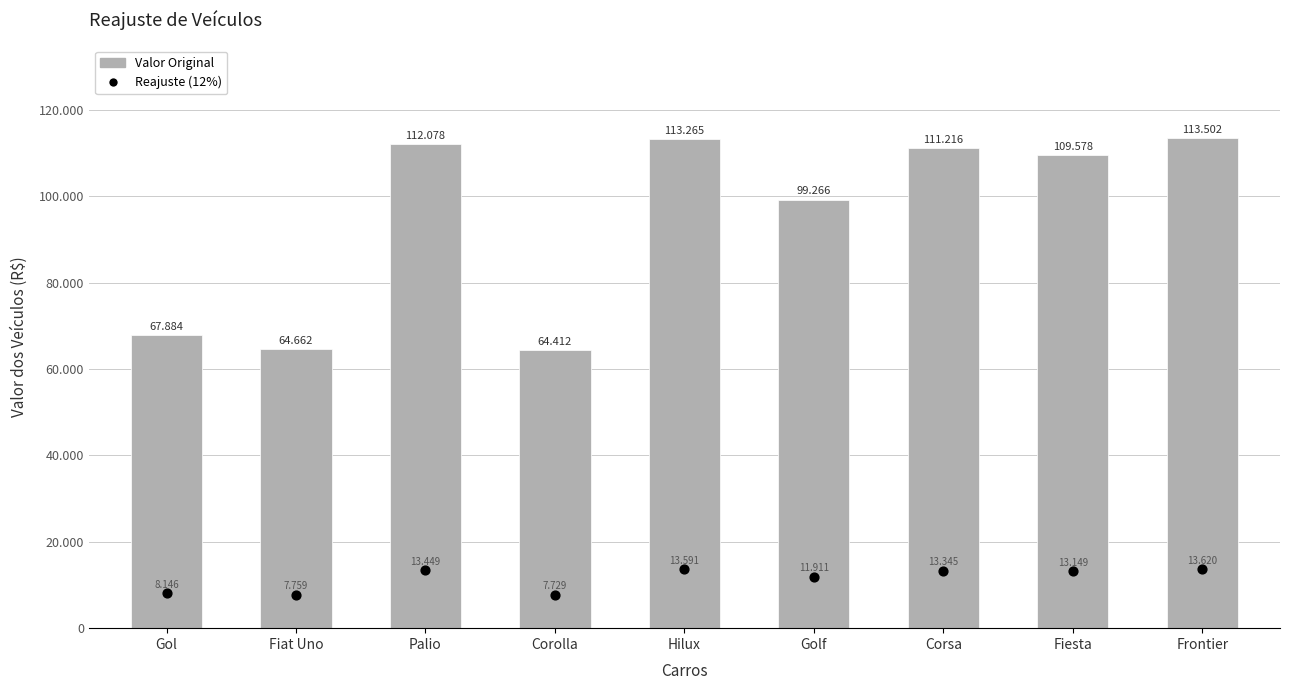

At how many categories does at least one series exceed 46873?

9